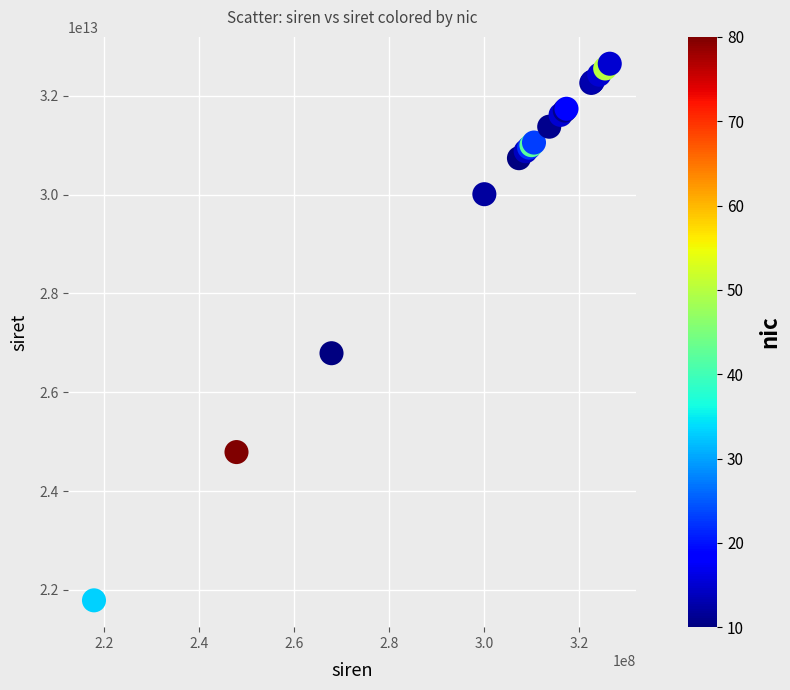

What Y value in the scatter plot is closest to 27218949050024?

26790243500010